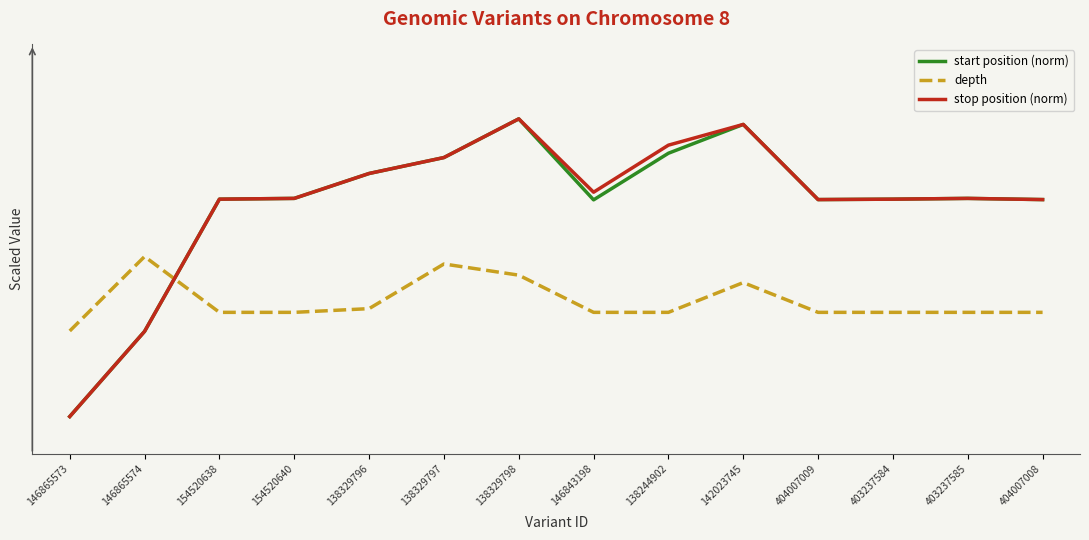

What is the sum of all stop position (norm) values?

870.2